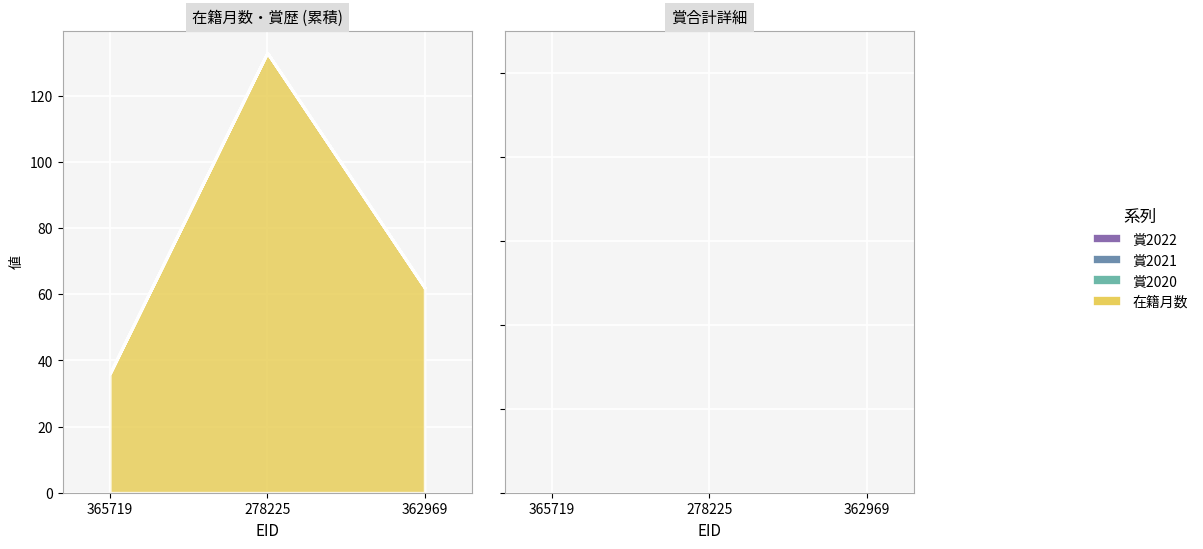

Which series has the largest range (max minus min)?

在籍月数